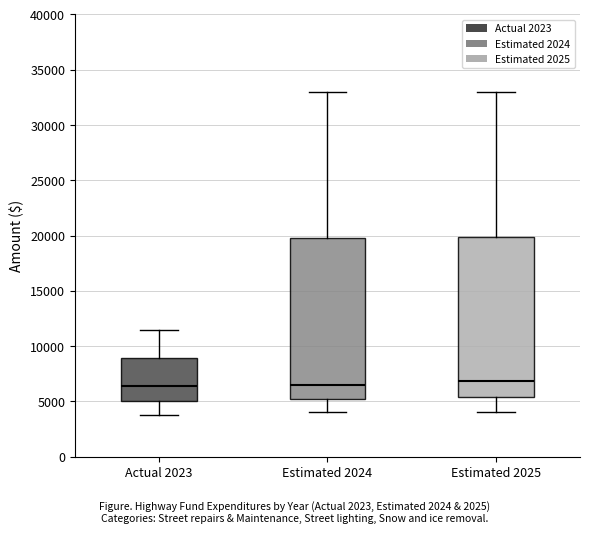

Where does the median line of the box for Estimated 2024 sit on the y-axis? The values are not printed on the chart, so give them approximately, as read against the axis.

6500